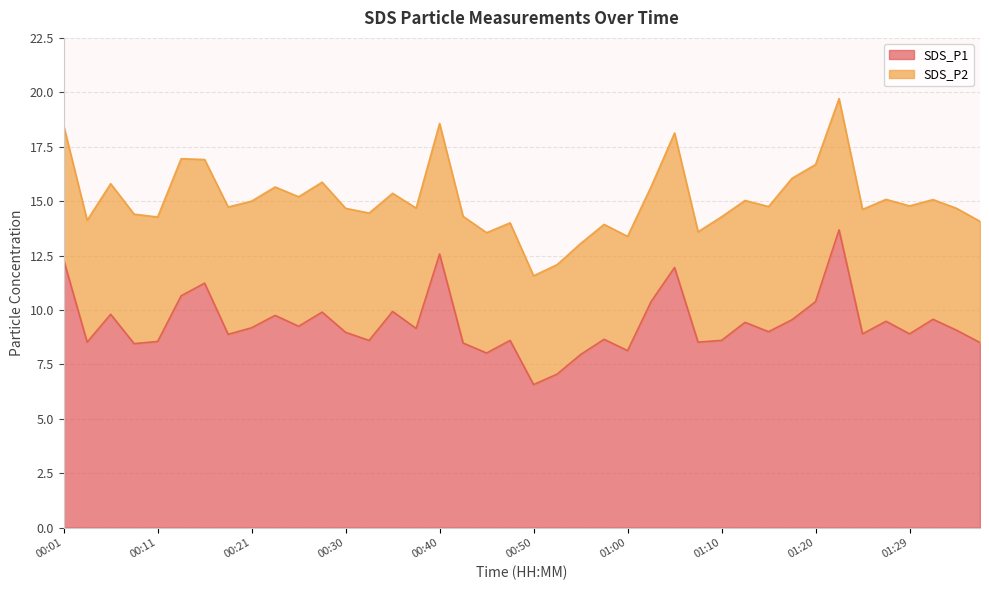

Is it true that the value at 00:50 is 3.3?

False